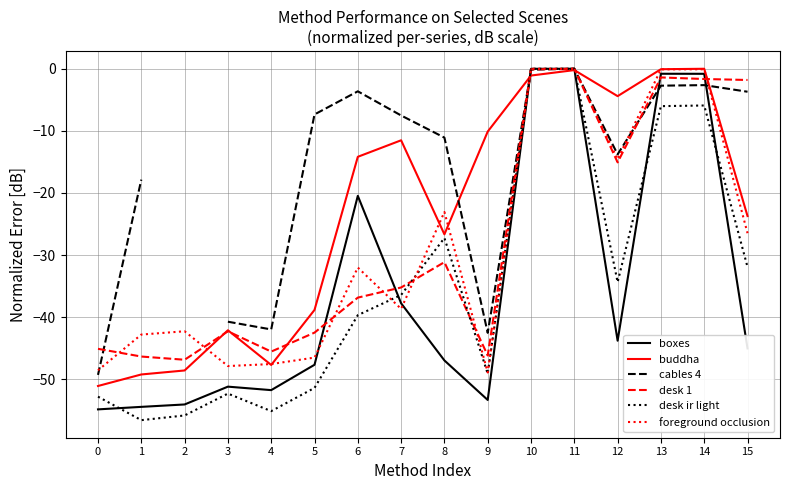

At which category is the sum across all series the highest?

11